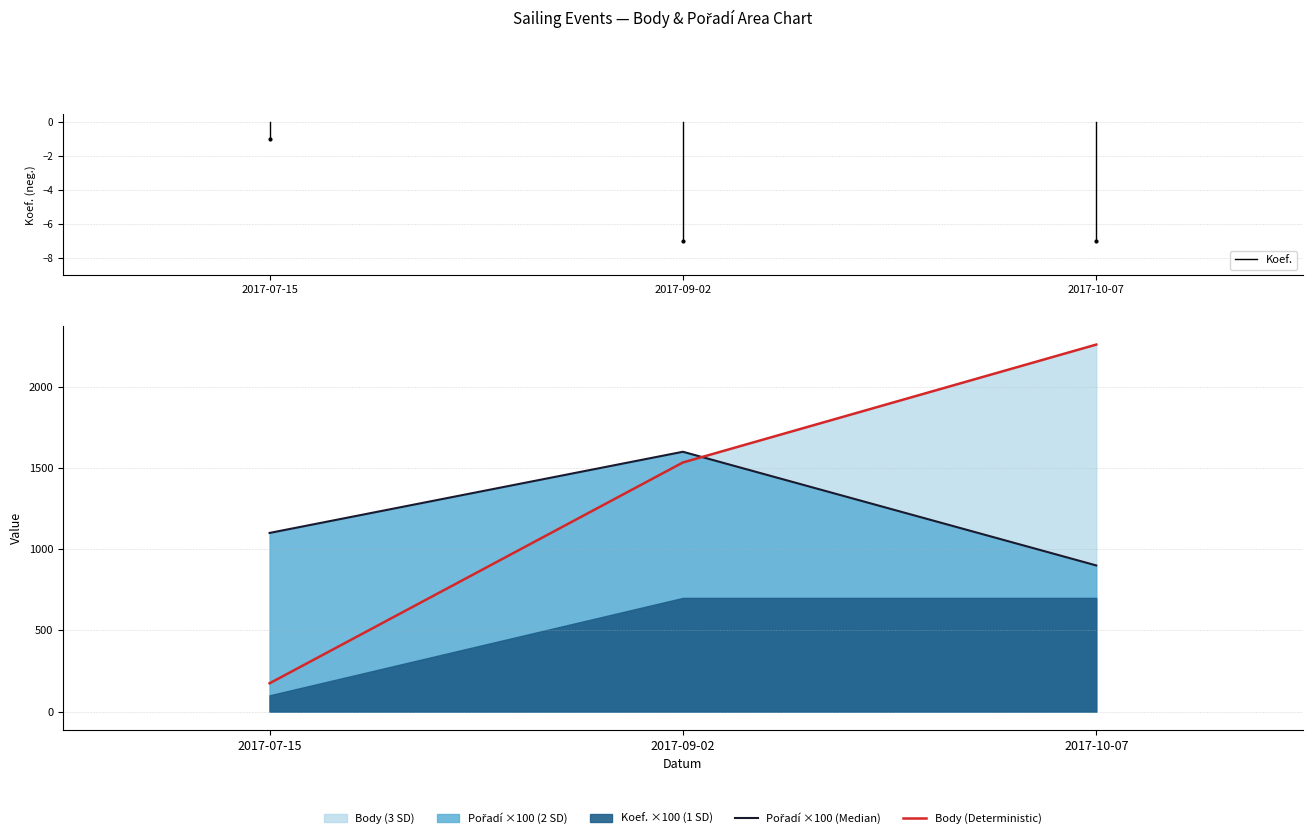

What is the difference between the maximum and second lowest values in the Body (Deterministic) series?

726